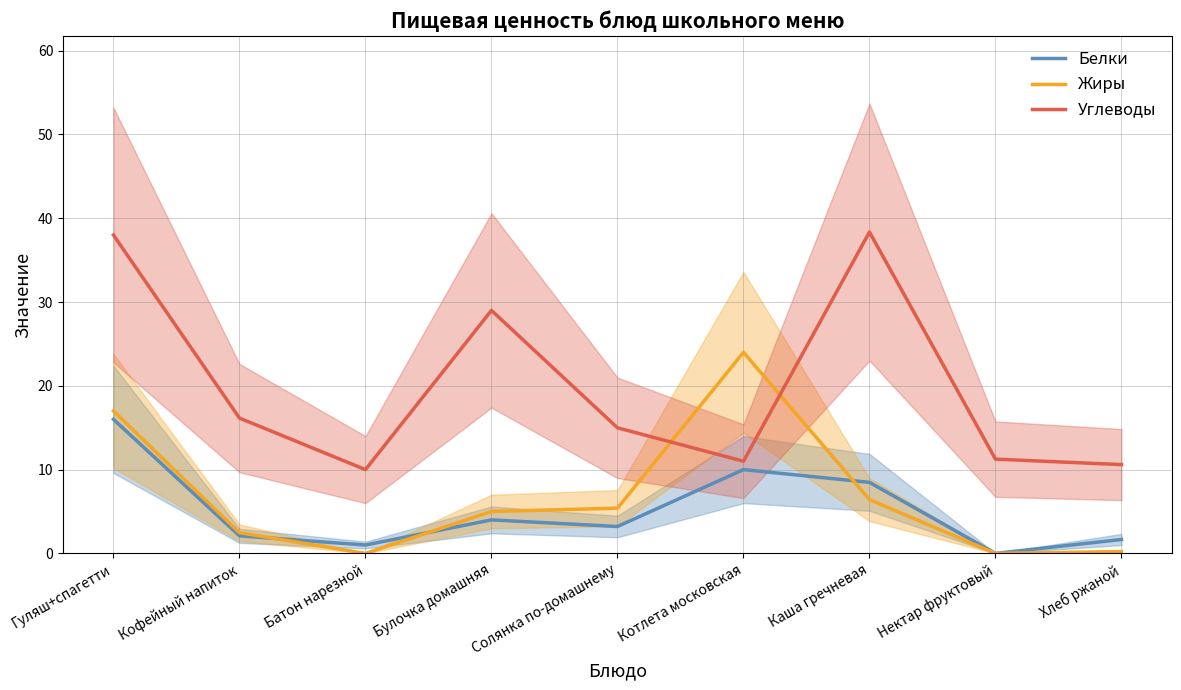

At which category does the chart reach its minimum across all series?

Нектар фруктовый